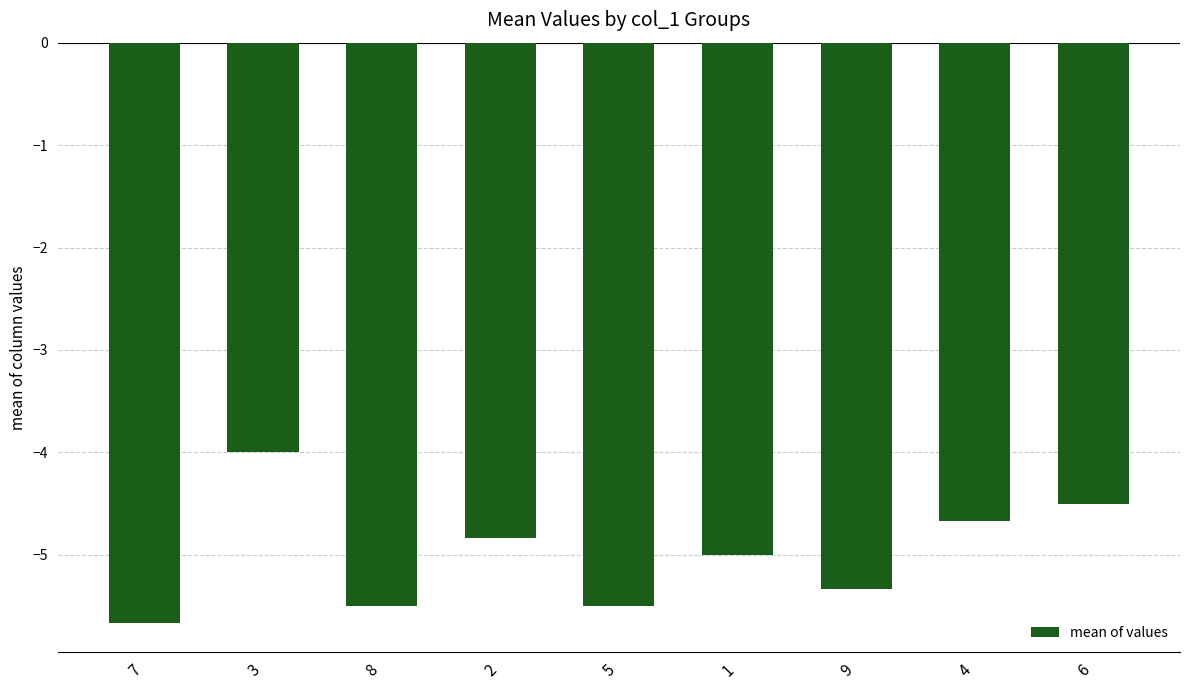

Which has a higher value, 2 or 7?

2